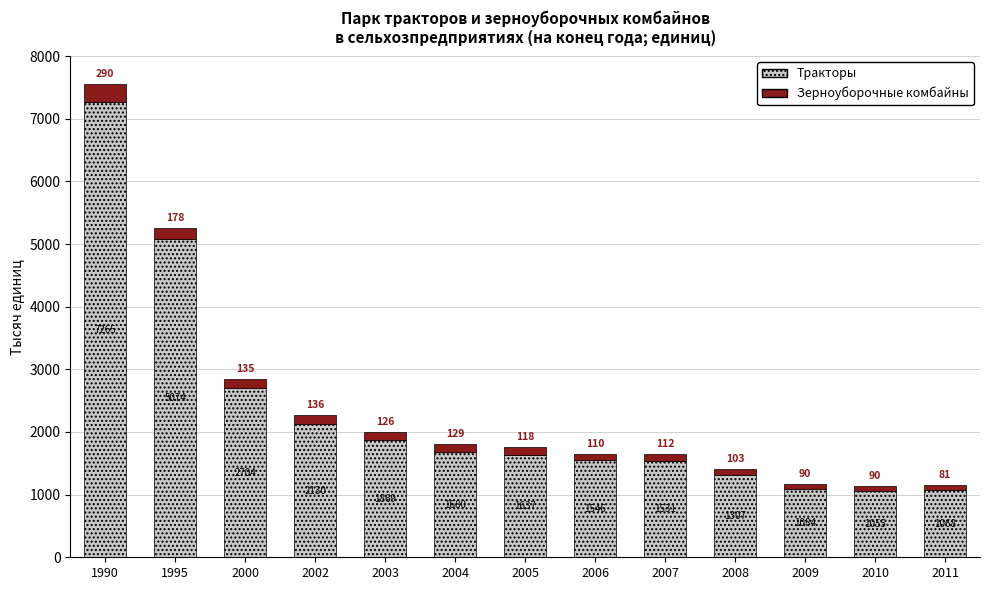

The Тракторы series shows 1307 at 2008. True or false?

True